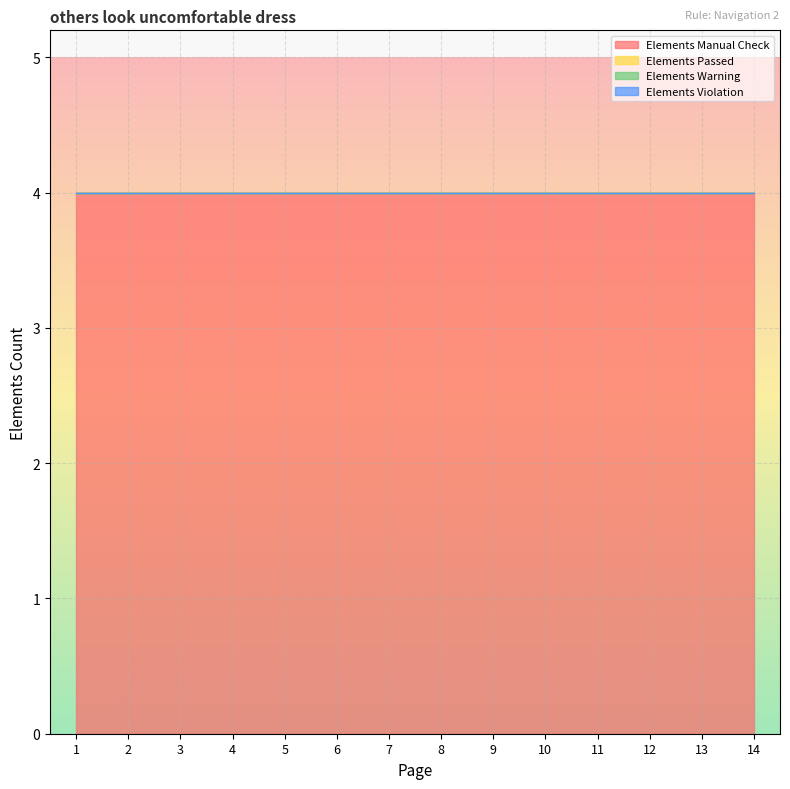

Reading left to right, transcribe all the data shown in this chart.

Elements Manual Check: 4	4	4	4	4	4	4	4	4	4	4	4	4	4
Elements Passed: 0	0	0	0	0	0	0	0	0	0	0	0	0	0
Elements Warning: 0	0	0	0	0	0	0	0	0	0	0	0	0	0
Elements Violation: 0	0	0	0	0	0	0	0	0	0	0	0	0	0